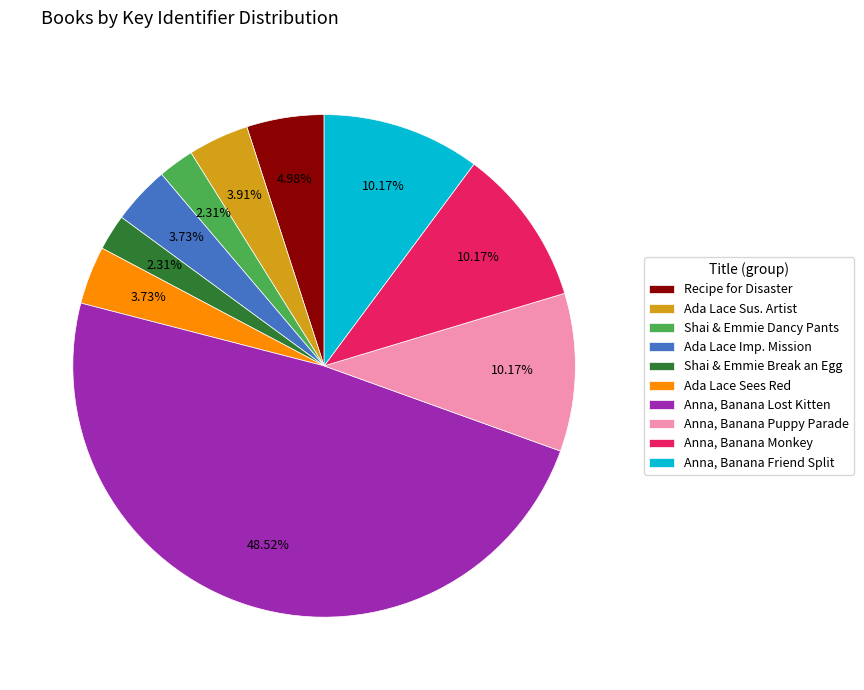

How many slices are in this pie chart?

10